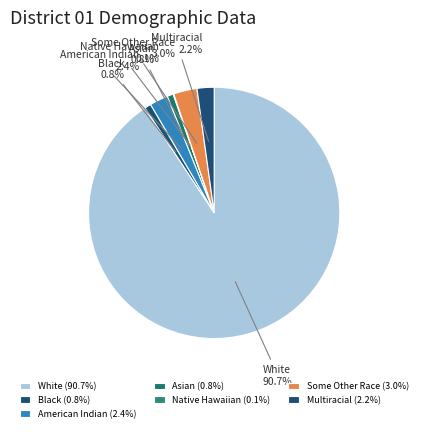

To the nearest percent, what portion does Black represent?

1%